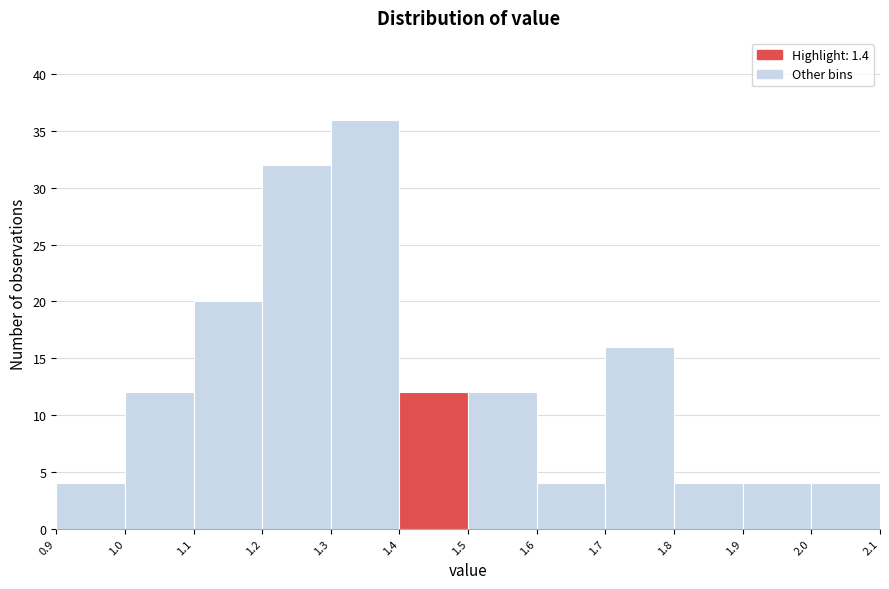

What is the height of the bar covering 1.9 to 2.0 on the x-axis? The values are not printed on the chart, so give them approximately, as read against the axis.

4